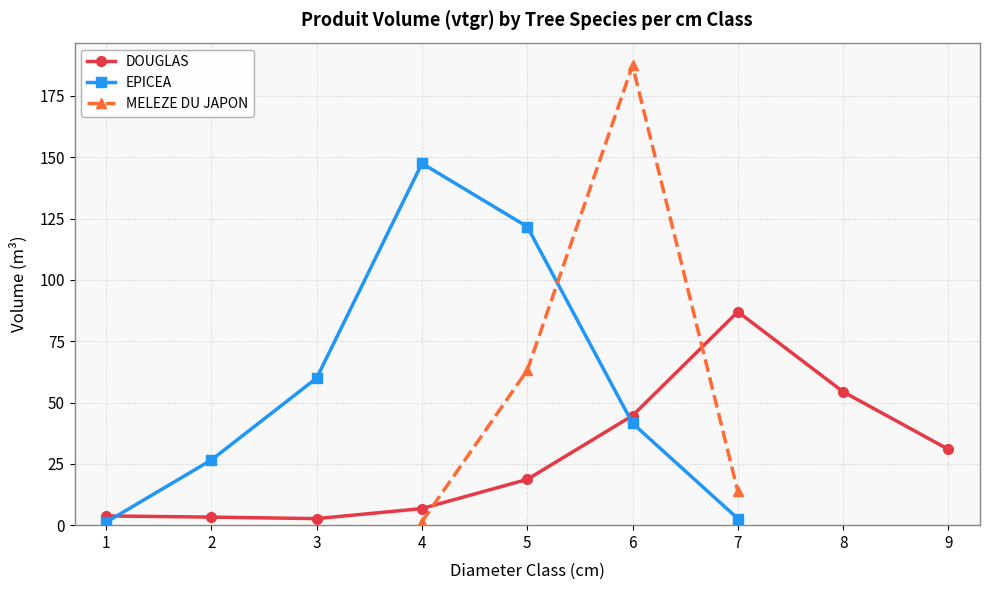

Is it true that DOUGLAS equals 1.0 at 3?

False